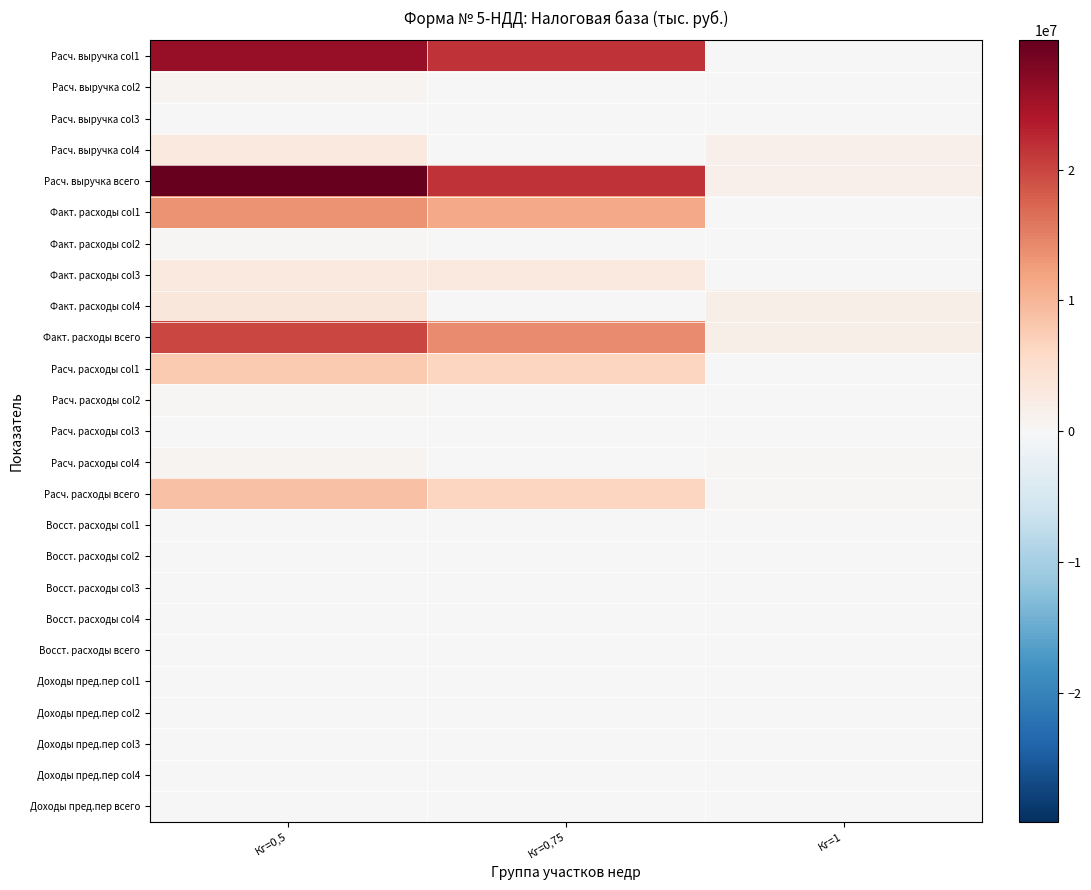

Reading right to left, transcribe all the data shown in this chart.

Расч. выручка col1: Кг=1=0	Кг=0,75=21510803	Кг=0,5=26031846
Расч. выручка col2: Кг=1=0	Кг=0,75=0	Кг=0,5=902184
Расч. выручка col3: Кг=1=0	Кг=0,75=19119	Кг=0,5=19119
Расч. выручка col4: Кг=1=1454890	Кг=0,75=2942	Кг=0,5=2915196
Расч. выручка всего: Кг=1=1454890	Кг=0,75=21532864	Кг=0,5=29868345
Факт. расходы col1: Кг=1=0	Кг=0,75=11347336	Кг=0,5=13388752
Факт. расходы col2: Кг=1=0	Кг=0,75=0	Кг=0,5=270043
Факт. расходы col3: Кг=1=0	Кг=0,75=2881101	Кг=0,5=2881101
Факт. расходы col4: Кг=1=1811972	Кг=0,75=3502	Кг=0,5=3420613
Факт. расходы всего: Кг=1=1811972	Кг=0,75=14231939	Кг=0,5=19960509
Расч. расходы col1: Кг=1=0	Кг=0,75=6402551	Кг=0,5=7729381
Расч. расходы col2: Кг=1=0	Кг=0,75=0	Кг=0,5=270524
Расч. расходы col3: Кг=1=0	Кг=0,75=6513	Кг=0,5=6513
Расч. расходы col4: Кг=1=414594	Кг=0,75=923	Кг=0,5=845227
Расч. расходы всего: Кг=1=414594	Кг=0,75=6409987	Кг=0,5=8851645
Восст. расходы col1: Кг=1=0	Кг=0,75=0	Кг=0,5=0
Восст. расходы col2: Кг=1=0	Кг=0,75=0	Кг=0,5=0
Восст. расходы col3: Кг=1=0	Кг=0,75=0	Кг=0,5=0
Восст. расходы col4: Кг=1=0	Кг=0,75=0	Кг=0,5=31791
Восст. расходы всего: Кг=1=0	Кг=0,75=0	Кг=0,5=31791
Доходы пред.пер col1: Кг=1=0	Кг=0,75=0	Кг=0,5=0
Доходы пред.пер col2: Кг=1=0	Кг=0,75=0	Кг=0,5=0
Доходы пред.пер col3: Кг=1=0	Кг=0,75=0	Кг=0,5=0
Доходы пред.пер col4: Кг=1=0	Кг=0,75=0	Кг=0,5=0
Доходы пред.пер всего: Кг=1=0	Кг=0,75=0	Кг=0,5=0